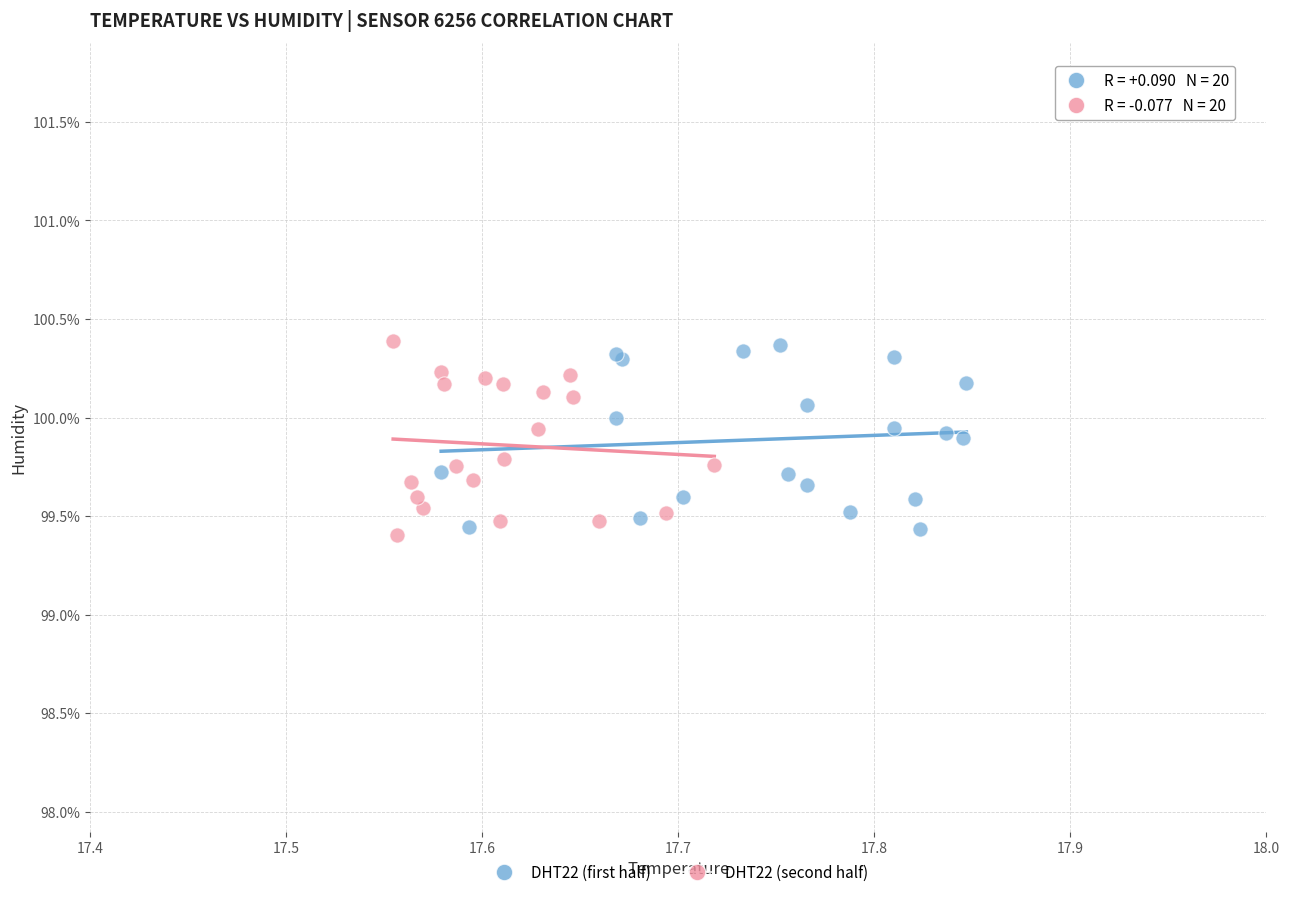

Which series has the largest Y range (max minus min)?

DHT22 (second half)